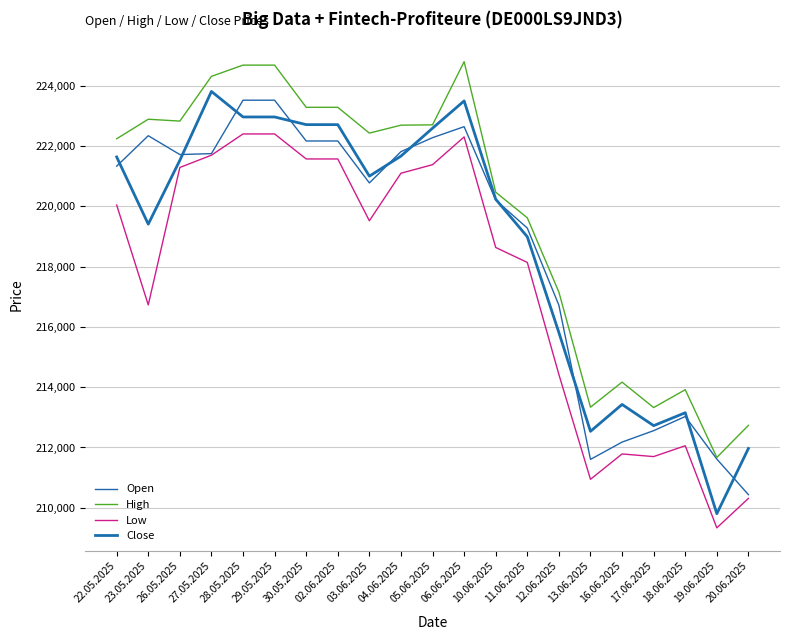

Which series has the widest spread of values?

Close